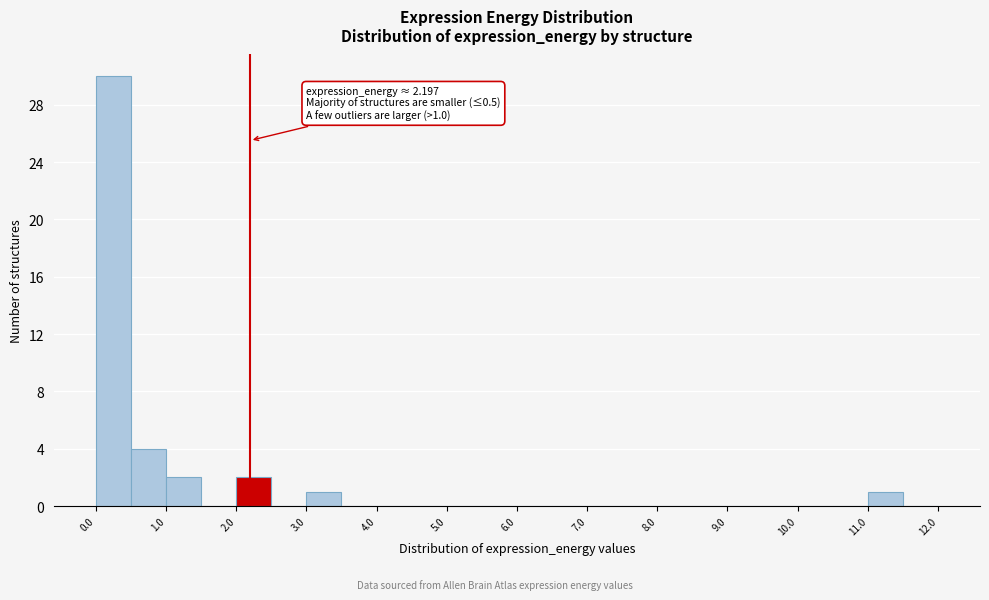

Which range on the x-axis has the tallest bar?

0.0 to 0.5